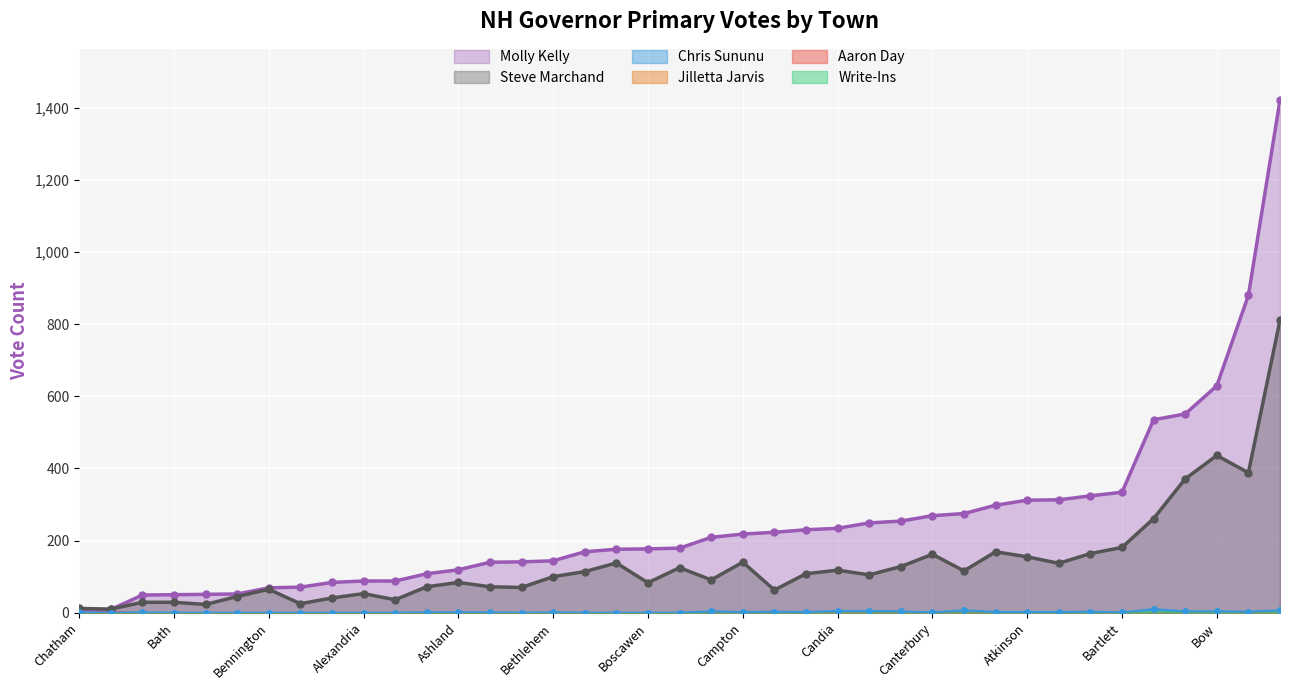

Count the Aaron Day values in the range 0 to 1.

38